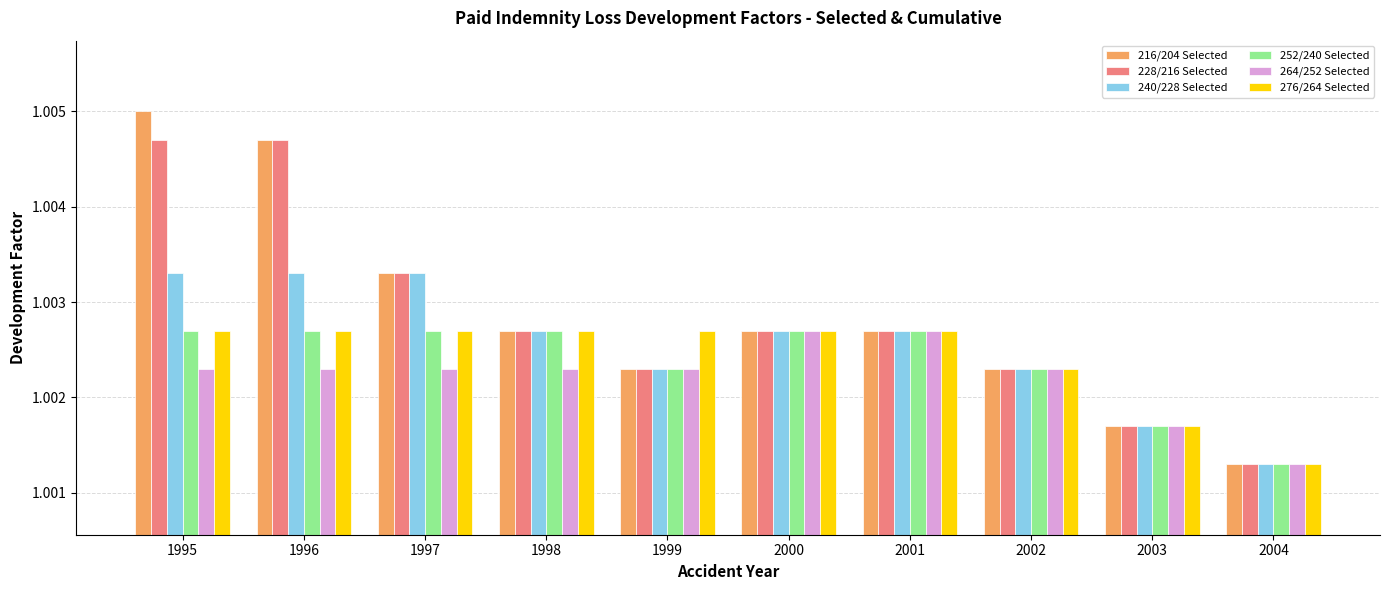

At which category does the chart reach its minimum across all series?

2004